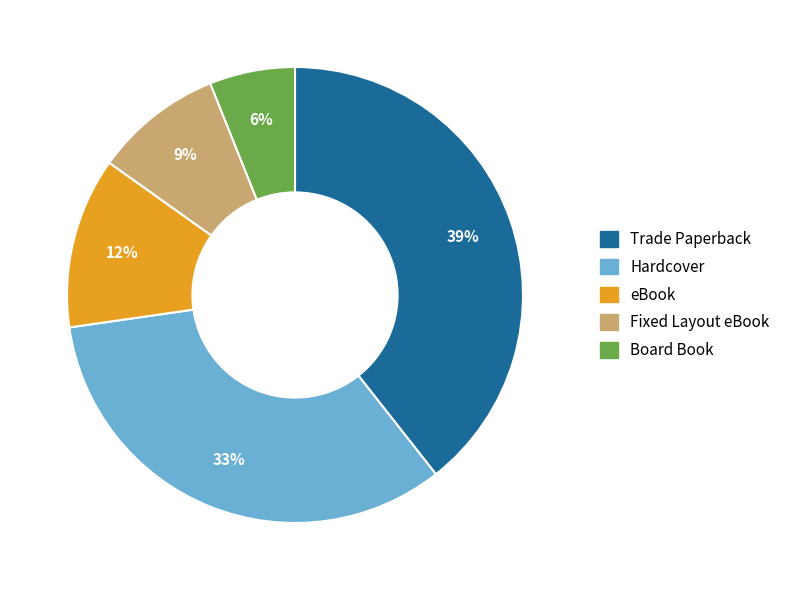

Is there a majority slice in this chart?

No